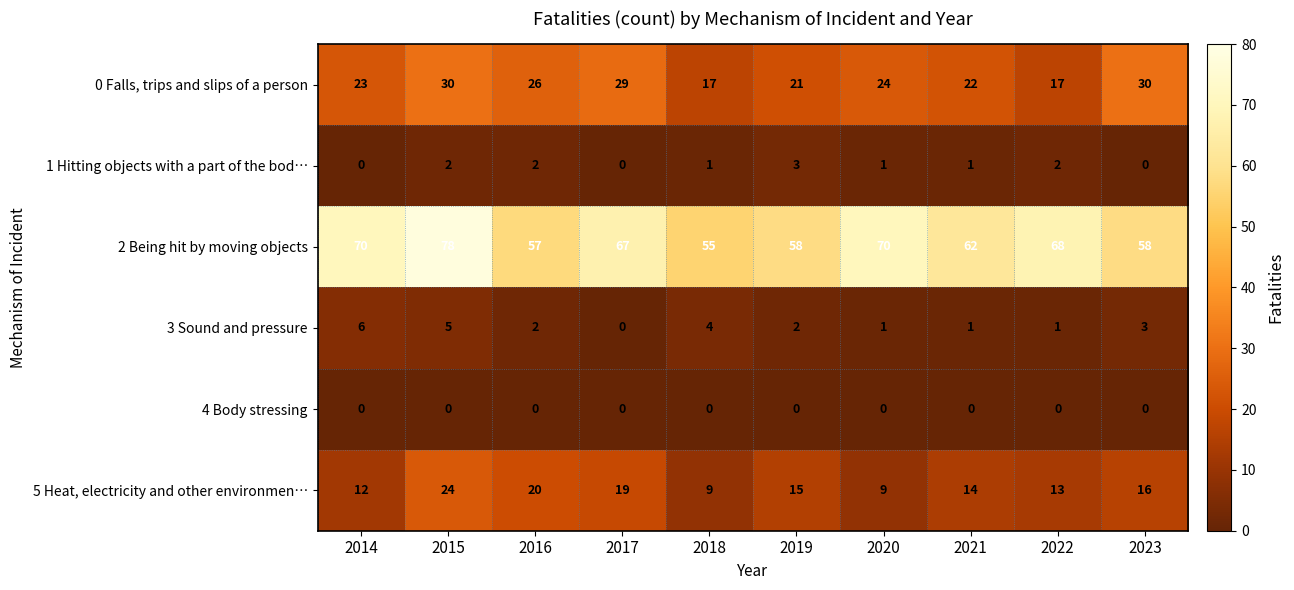

What is the total value across all series at 2019?

99